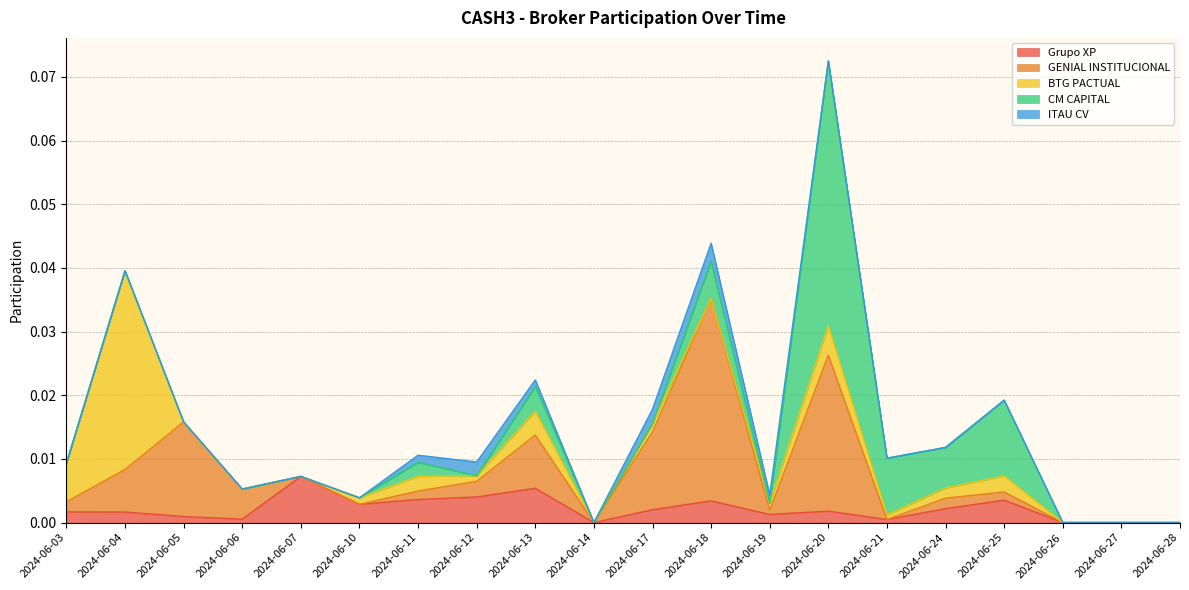

At which category is the sum across all series the highest?

2024-06-20